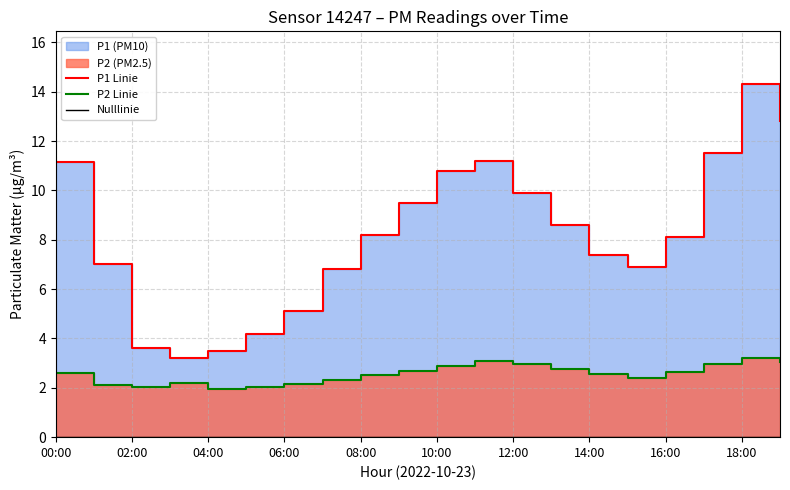

What is the label of the 8th point from the right?

12:00